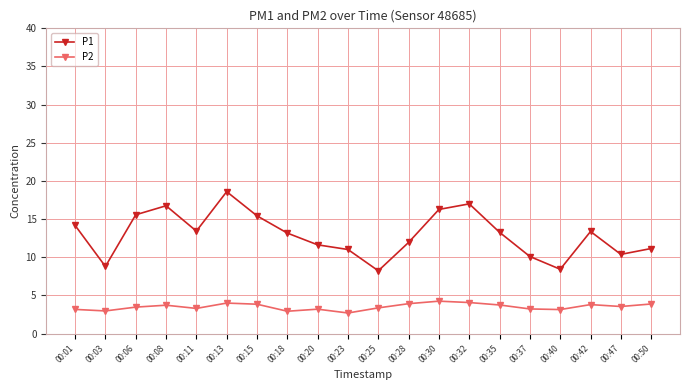

Between 00:28 and 00:30, which series saw the biggest shift?

P1